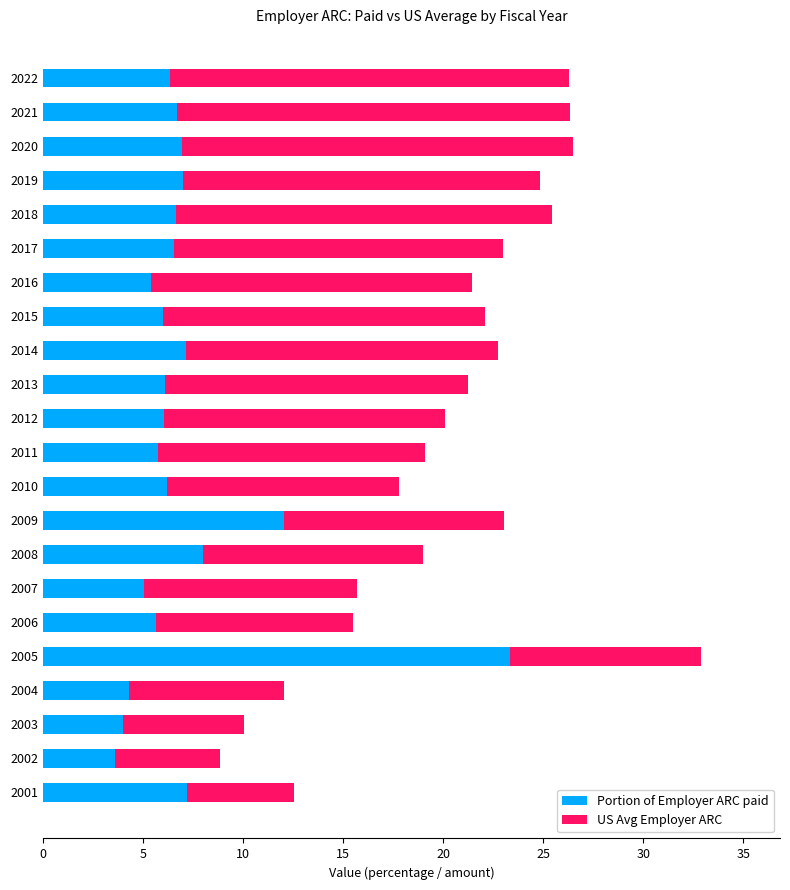

What is the total value across all series at 2011?

19.1